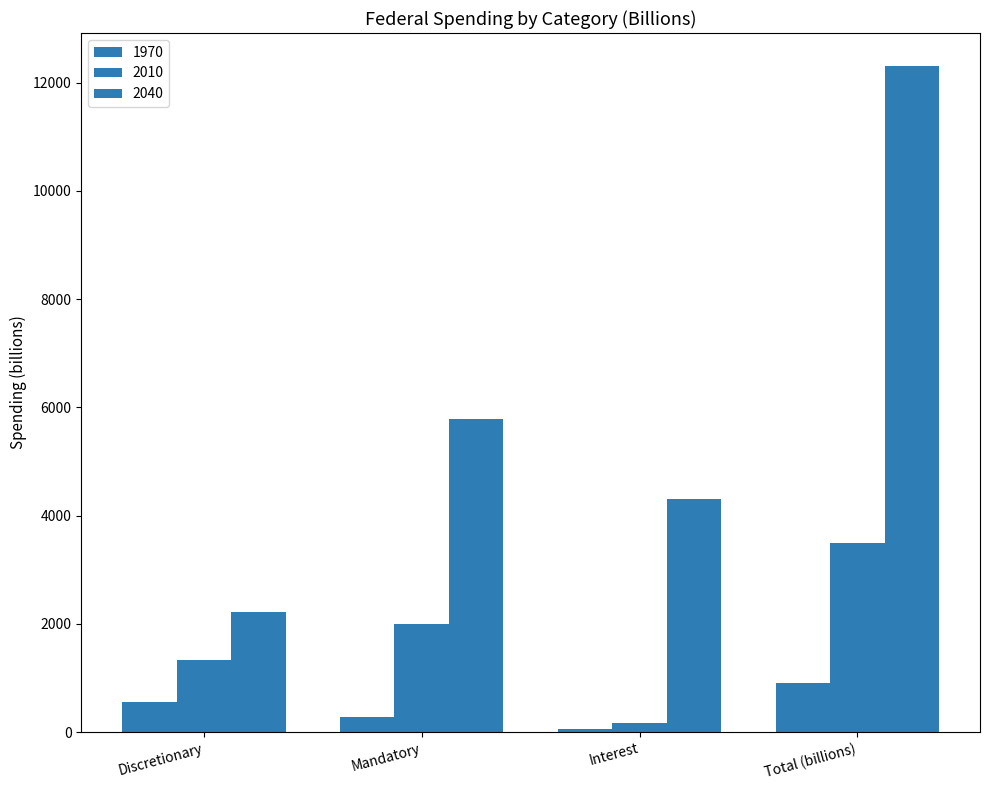

How many bars are there in total?

12